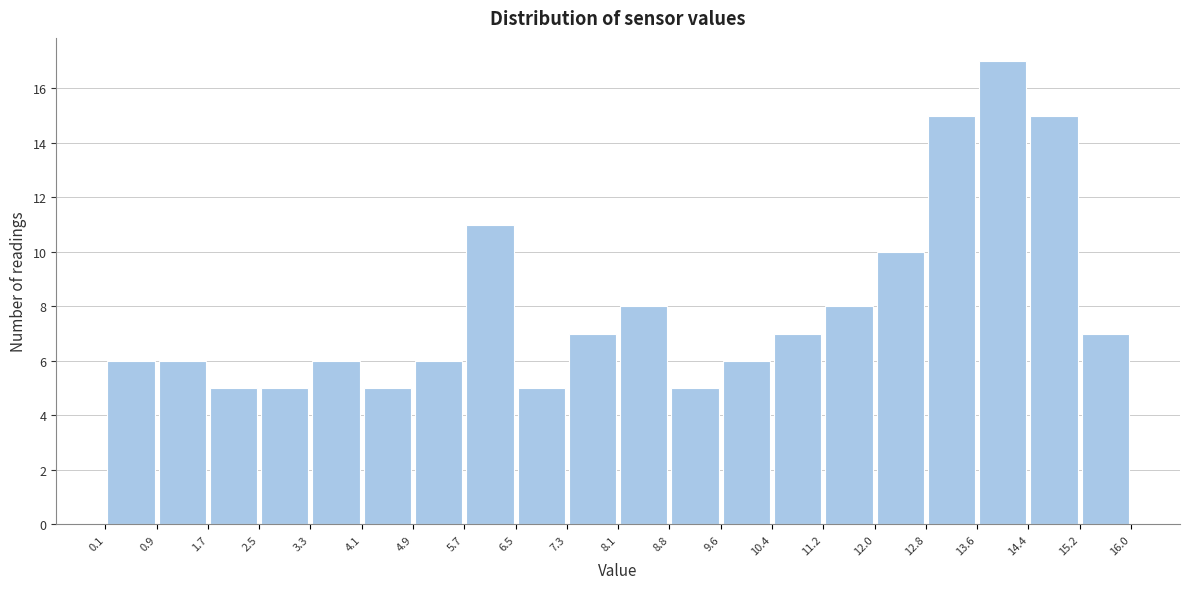

Which range on the x-axis has the tallest bar?

13.6 to 14.4